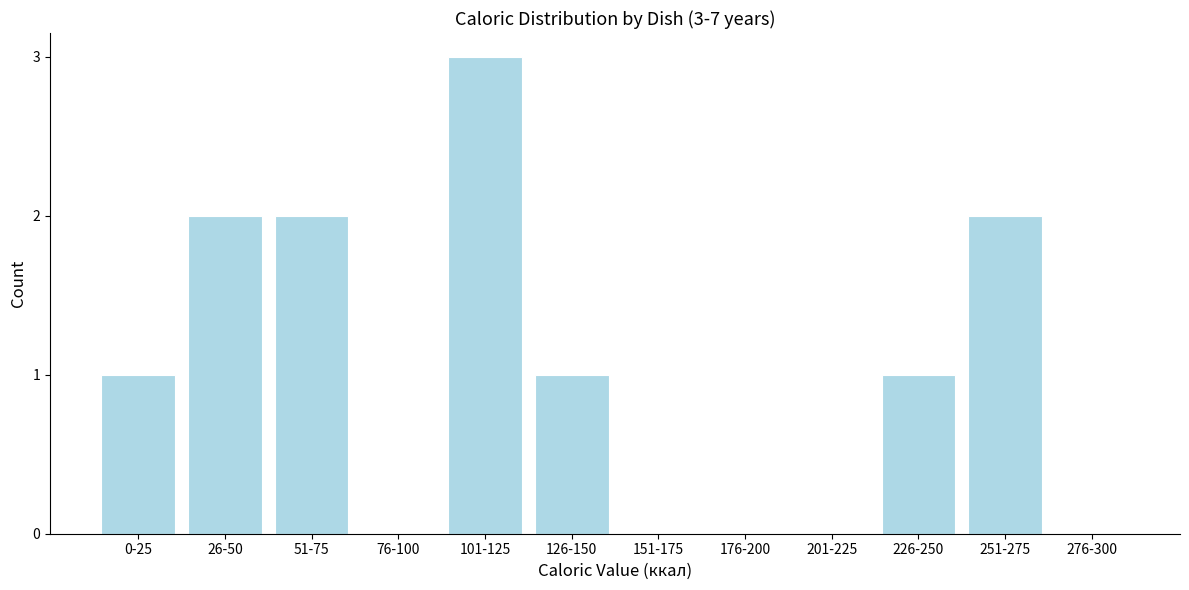

Reading right to left, extract all data points from this chart.

276-300=0	251-275=2	226-250=1	201-225=0	176-200=0	151-175=0	126-150=1	101-125=3	76-100=0	51-75=2	26-50=2	0-25=1